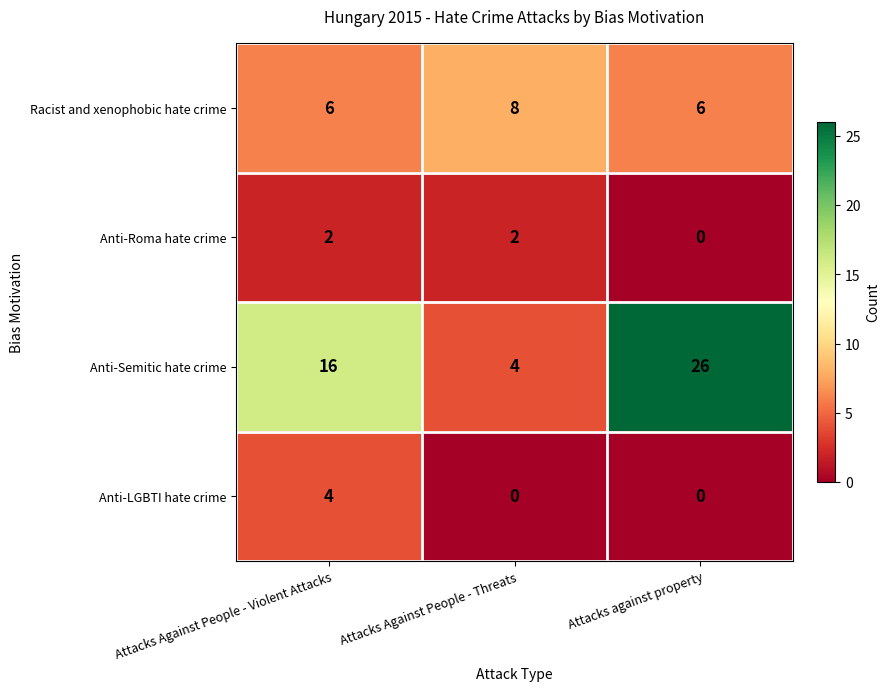

What is the difference between the maximum and second lowest values in the Anti-LGBTI hate crime series?

4